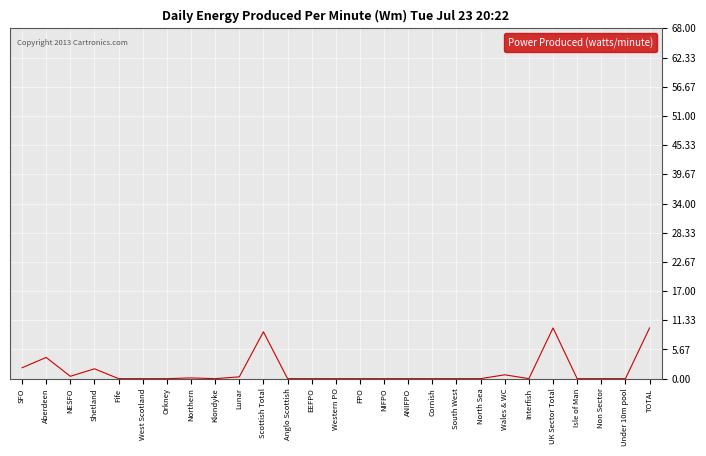

What is the difference between the values at NIFPO and SFO?

2.1